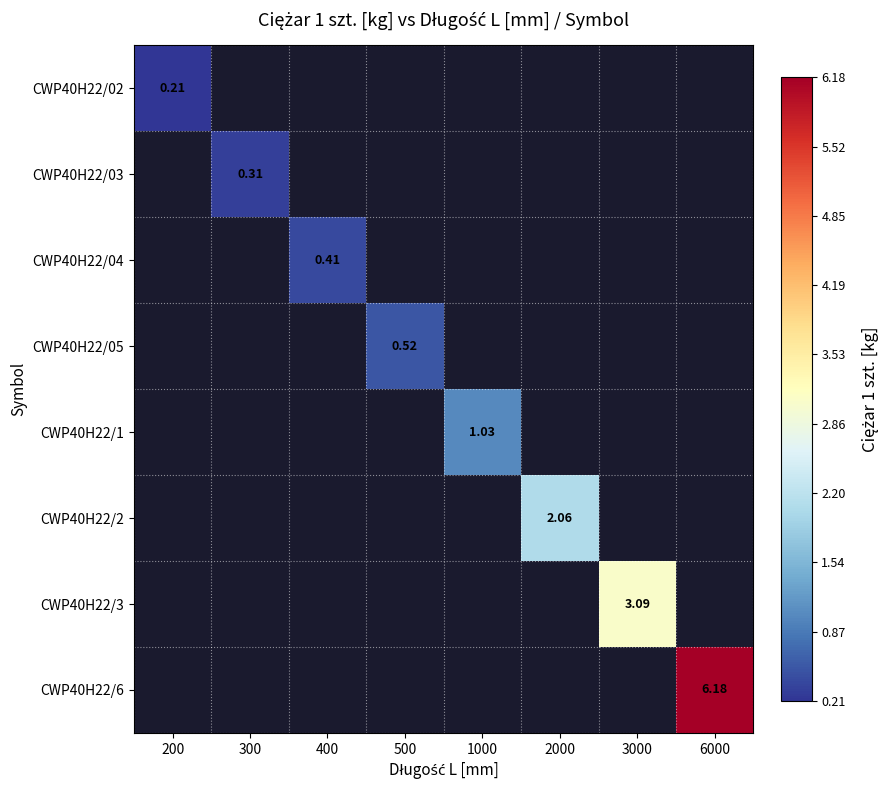

What is the minimum value shown in the chart?

0.2